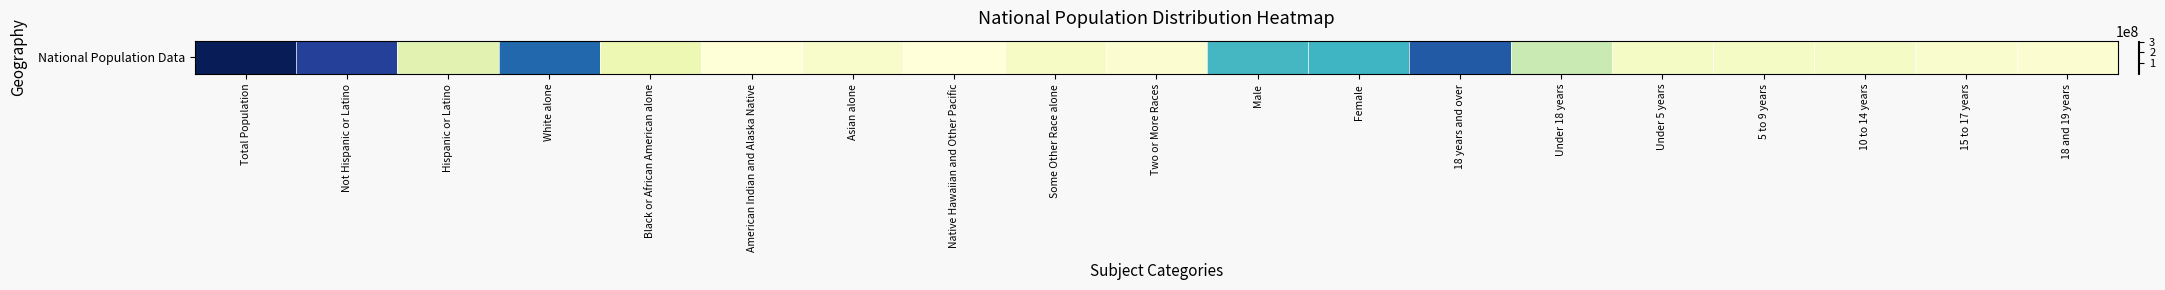

What is the smallest value displayed?

540013